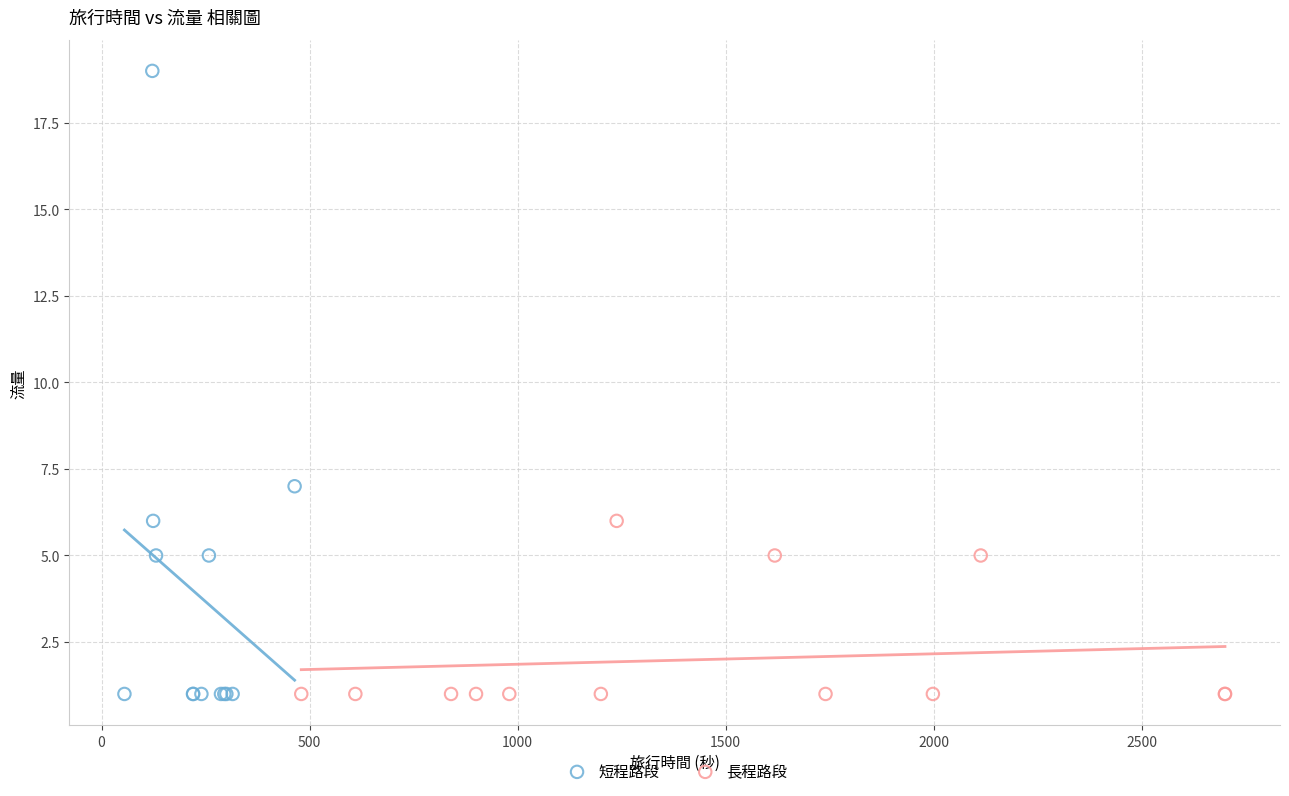

Which series has the largest Y range (max minus min)?

短程路段